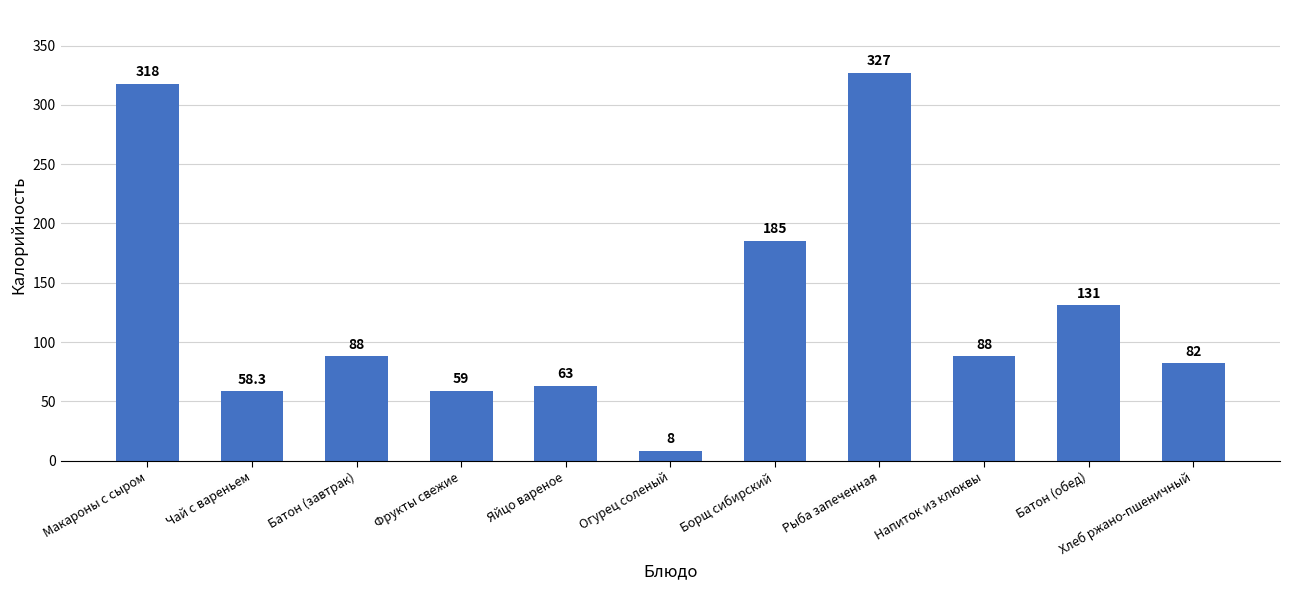

The value at Рыба запеченная is 327.0. True or false?

True